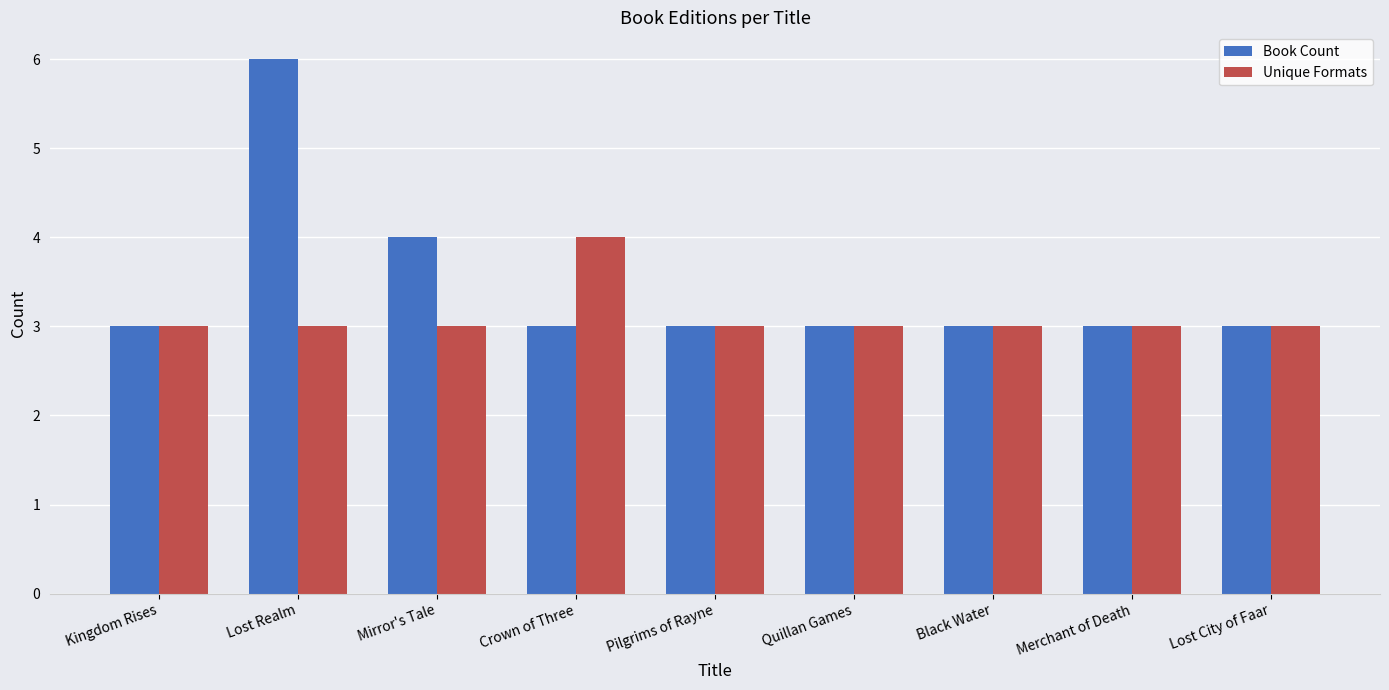

Reading right to left, extract all data points from this chart.

Book Count: Lost City of Faar=3	Merchant of Death=3	Black Water=3	Quillan Games=3	Pilgrims of Rayne=3	Crown of Three=3	Mirror's Tale=4	Lost Realm=6	Kingdom Rises=3
Unique Formats: Lost City of Faar=3	Merchant of Death=3	Black Water=3	Quillan Games=3	Pilgrims of Rayne=3	Crown of Three=4	Mirror's Tale=3	Lost Realm=3	Kingdom Rises=3